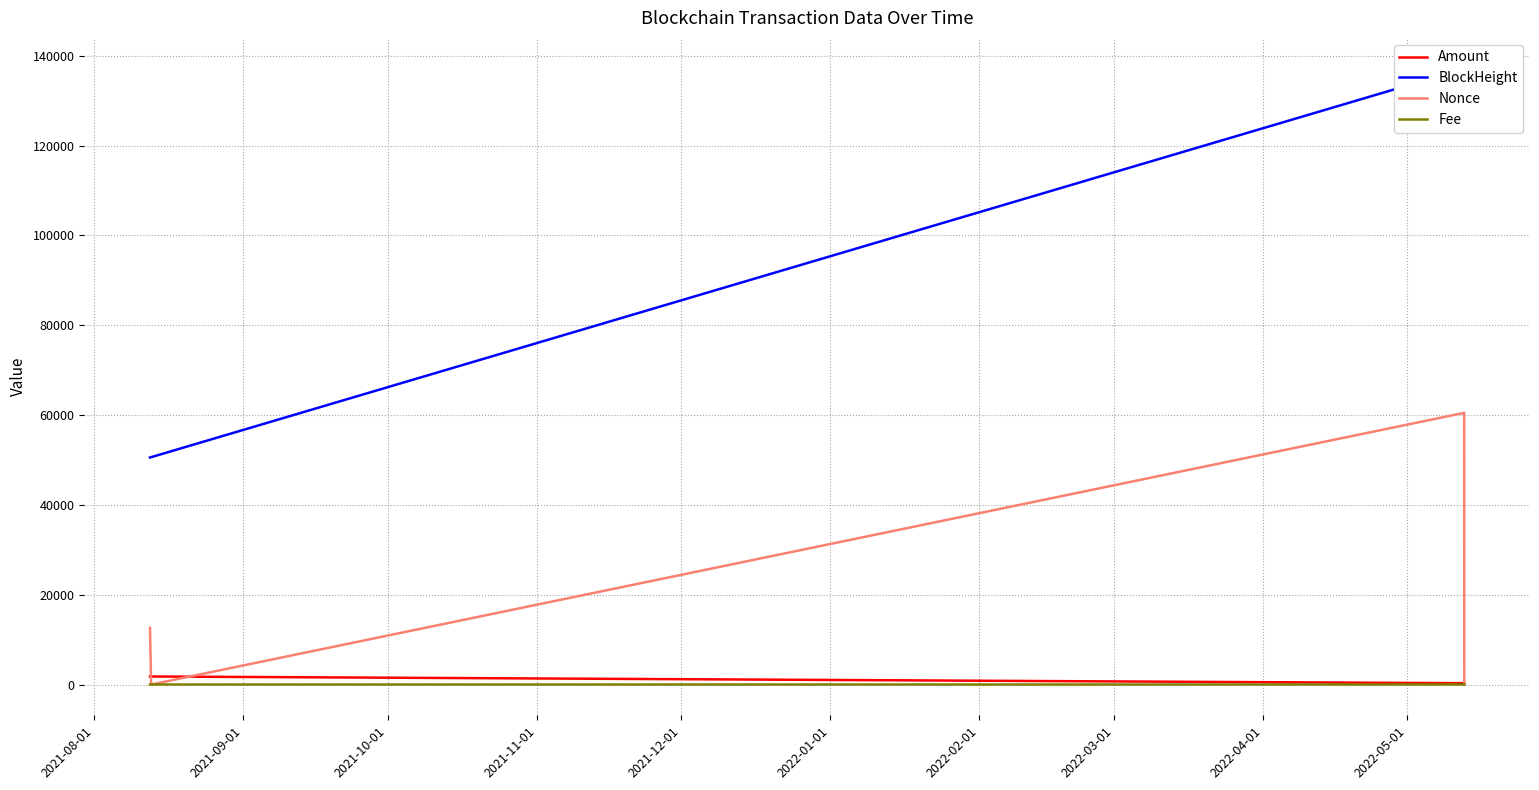

Reading left to right, transcribe all the data shown in this chart.

Amount: 1787.6	1786.5	289.2	289.2
BlockHeight: 50552.0	50620.0	137113.0	137124.0
Nonce: 12623.0	0.0	60490.0	1.0
Fee: 0.0	0.1	0.0	0.0